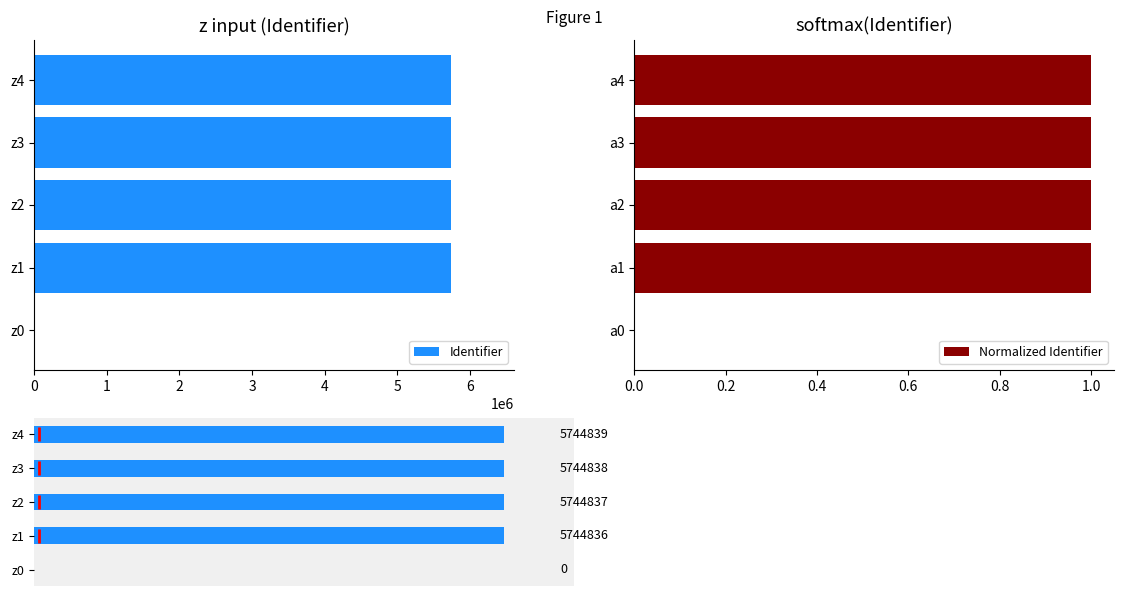

The Normalized Identifier series shows 1.7 at a3. True or false?

False